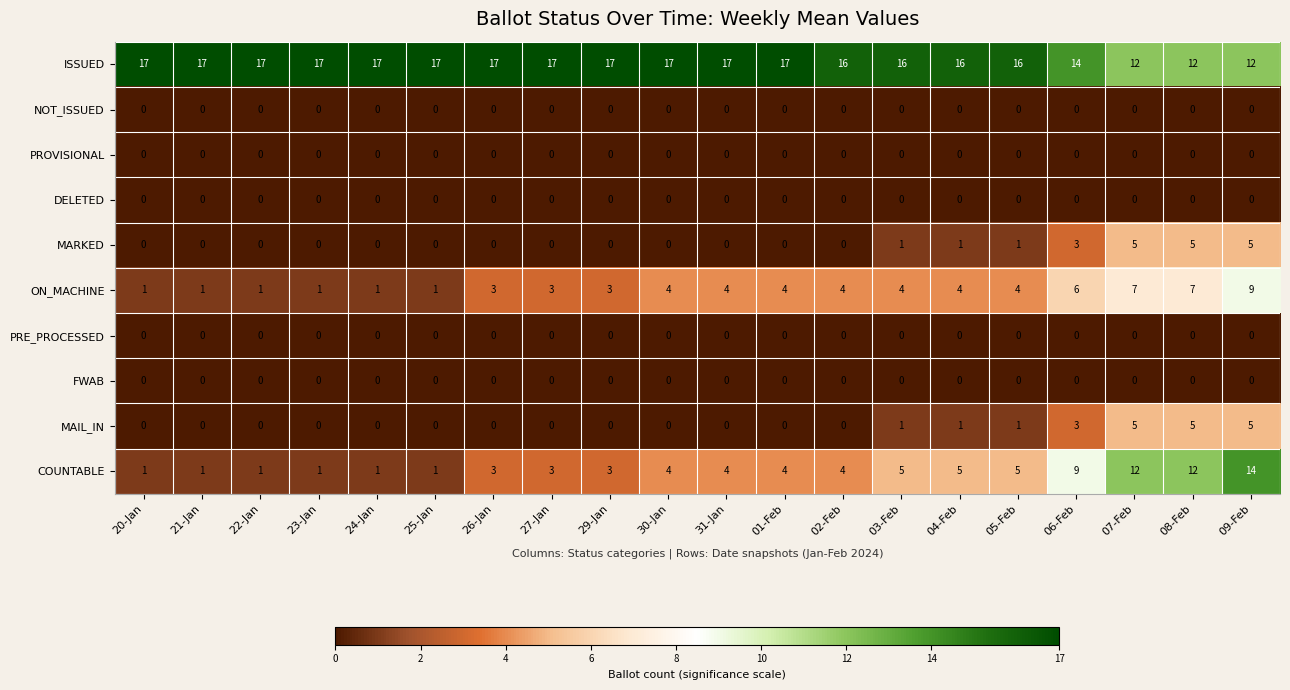

Is it true that ON_MACHINE equals 1 at 24-Jan?

True